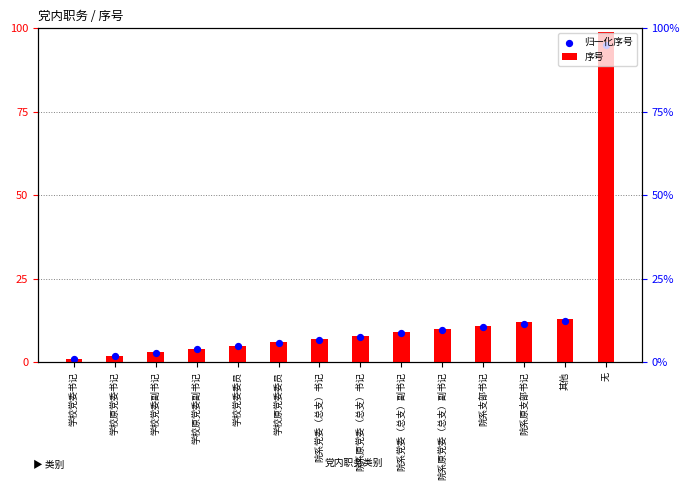

Which series contains the highest Y value?

序号